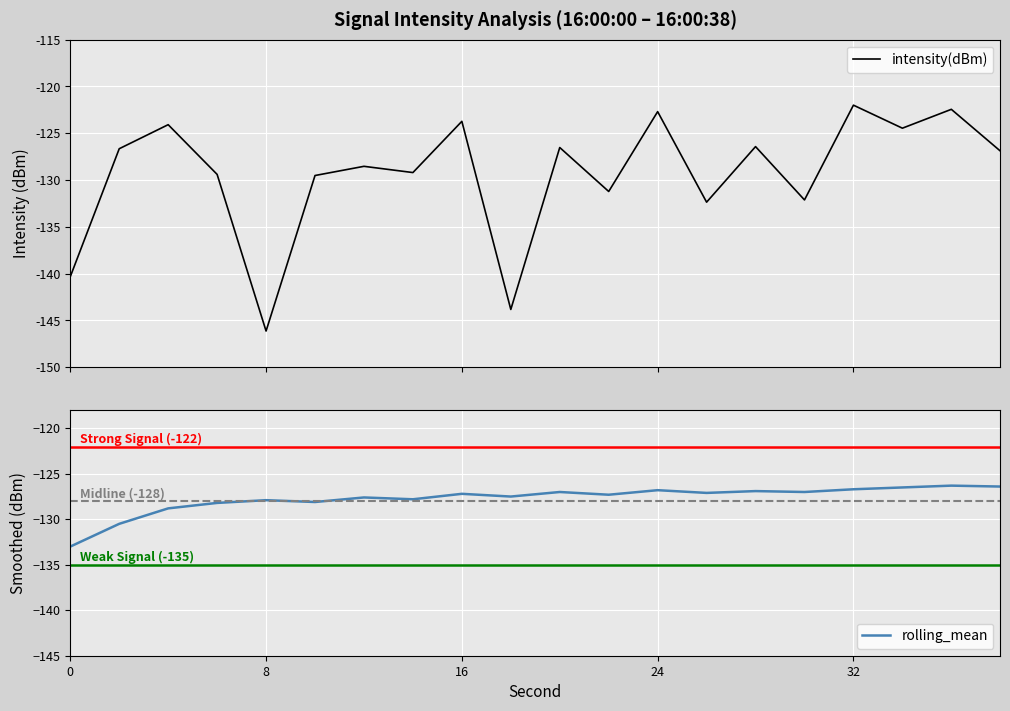

Reading left to right, transcribe all the data shown in this chart.

intensity(dBm): 0=-140.3	8=-126.7	16=-124.1	24=-129.4	32=-146.1	5=-129.5	6=-128.5	7=-129.2	8=-123.7	9=-143.8	10=-126.5	11=-131.2	12=-122.7	13=-132.4	14=-126.4	15=-132.1	16=-122.0	17=-124.5	18=-122.4	19=-126.9
rolling_mean: 0=-133.0	8=-130.5	16=-128.8	24=-128.2	32=-127.9	5=-128.1	6=-127.6	7=-127.8	8=-127.2	9=-127.5	10=-127.0	11=-127.3	12=-126.8	13=-127.1	14=-126.9	15=-127.0	16=-126.7	17=-126.5	18=-126.3	19=-126.4